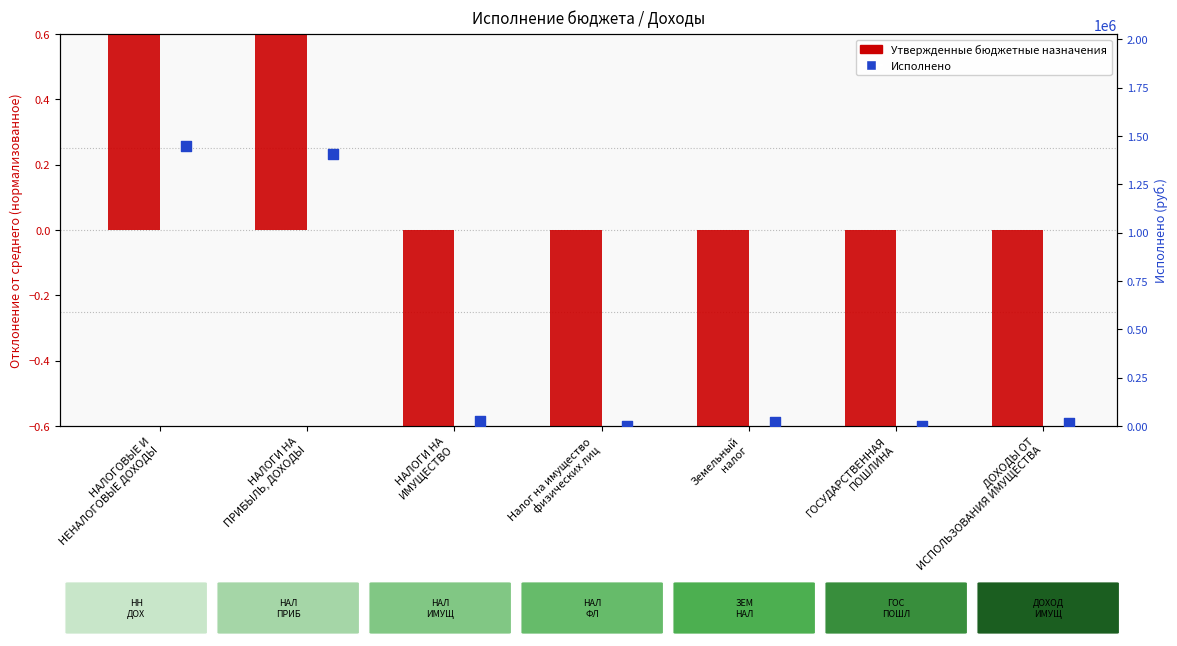

At which category is the sum across all series the highest?

НАЛОГОВЫЕ И
НЕНАЛОГОВЫЕ ДОХОДЫ